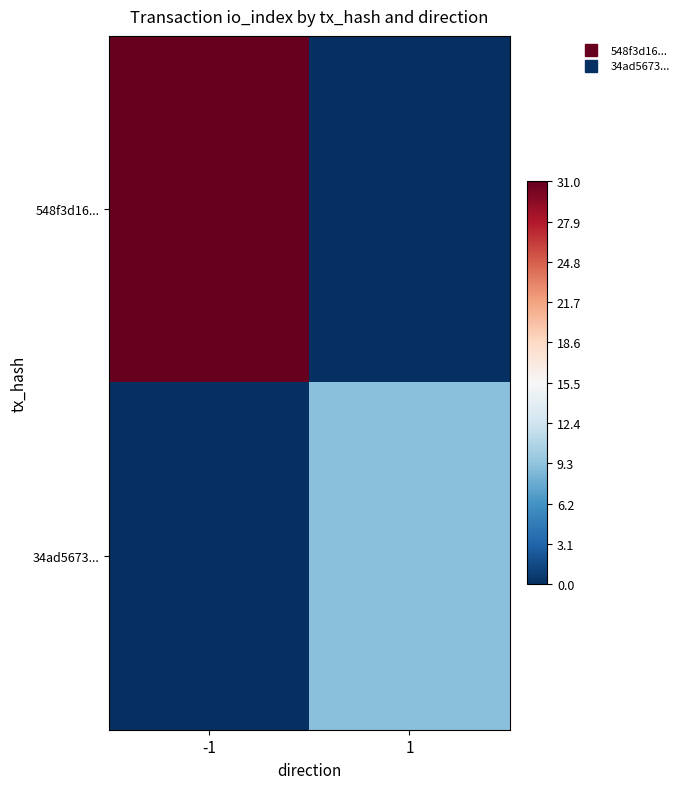

How many series are shown in this chart?

2